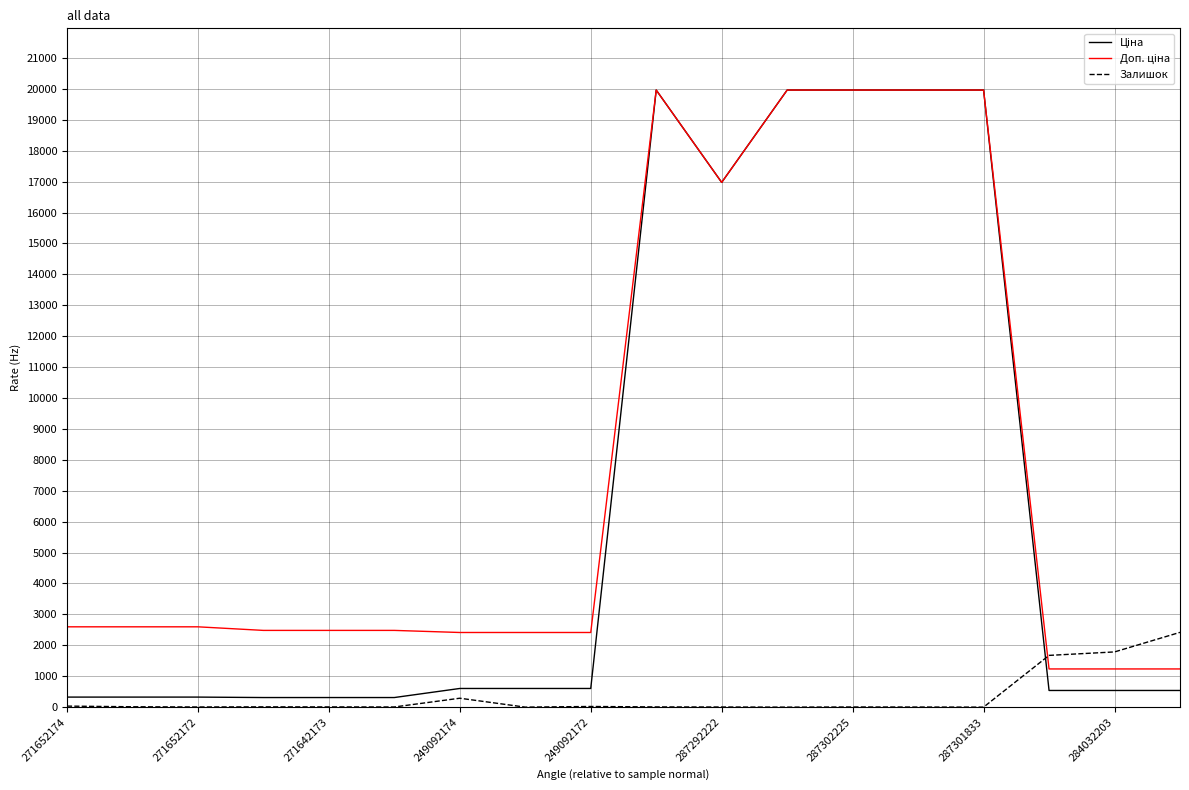

How many lines are shown in the chart?

3